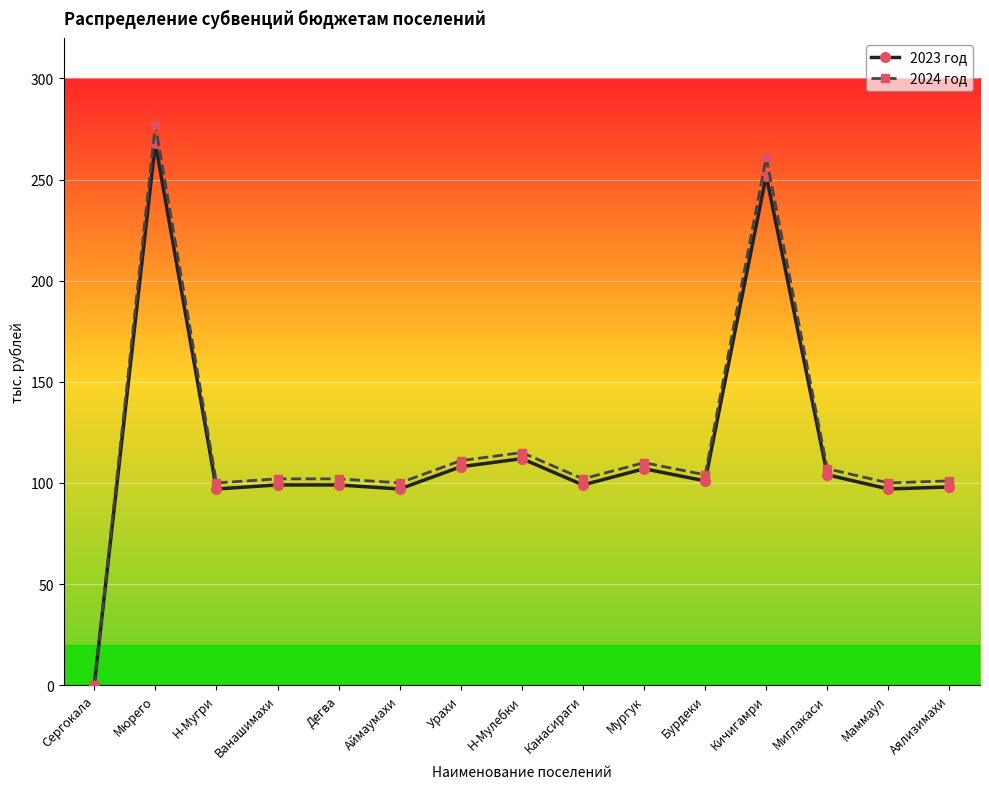

At which label does 2023 год reach its peak?

Мюрего